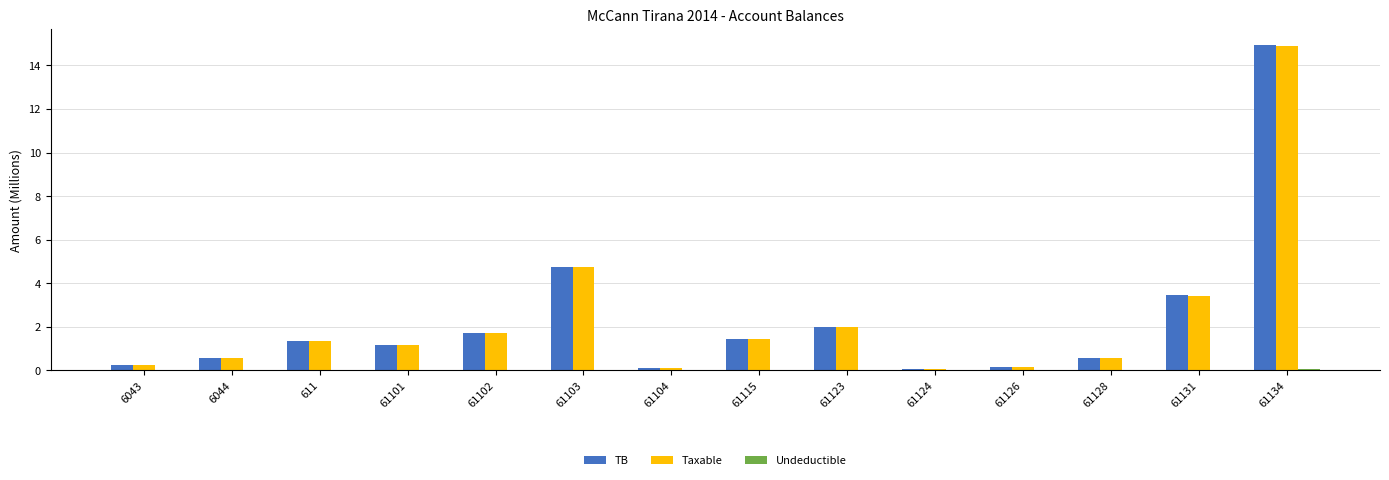

At which label is Taxable closest to 7?

61103